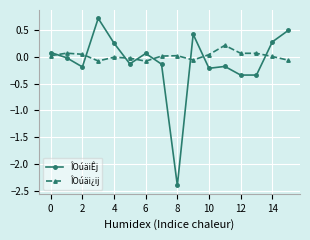

What is the maximum value for ÎOúäiÊj?

0.7